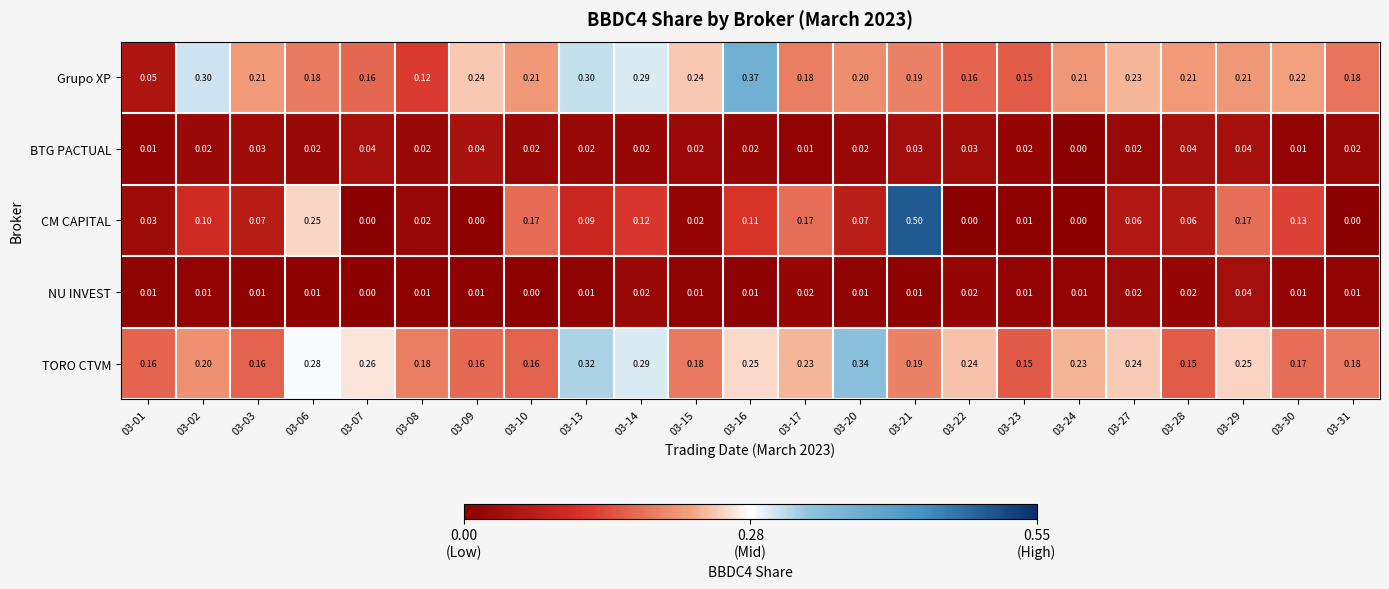

Which series has the largest total across all categories?

TORO CTVM